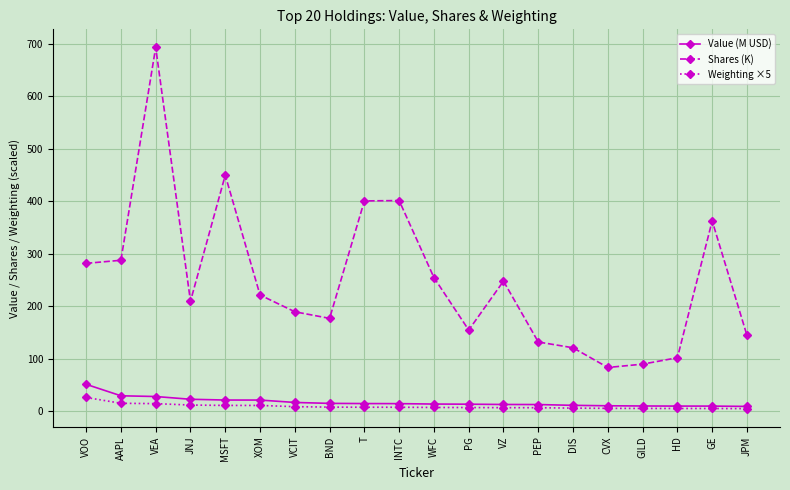

What is the lowest value of the Value (M USD) series?

8.7